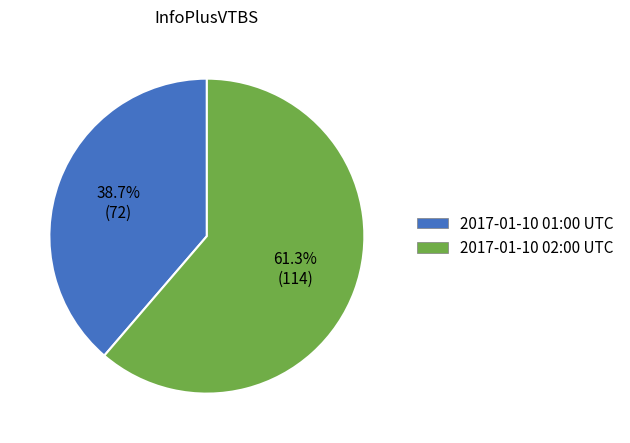

To the nearest percent, what is the difference between the largest and smallest slice percentages?

23%